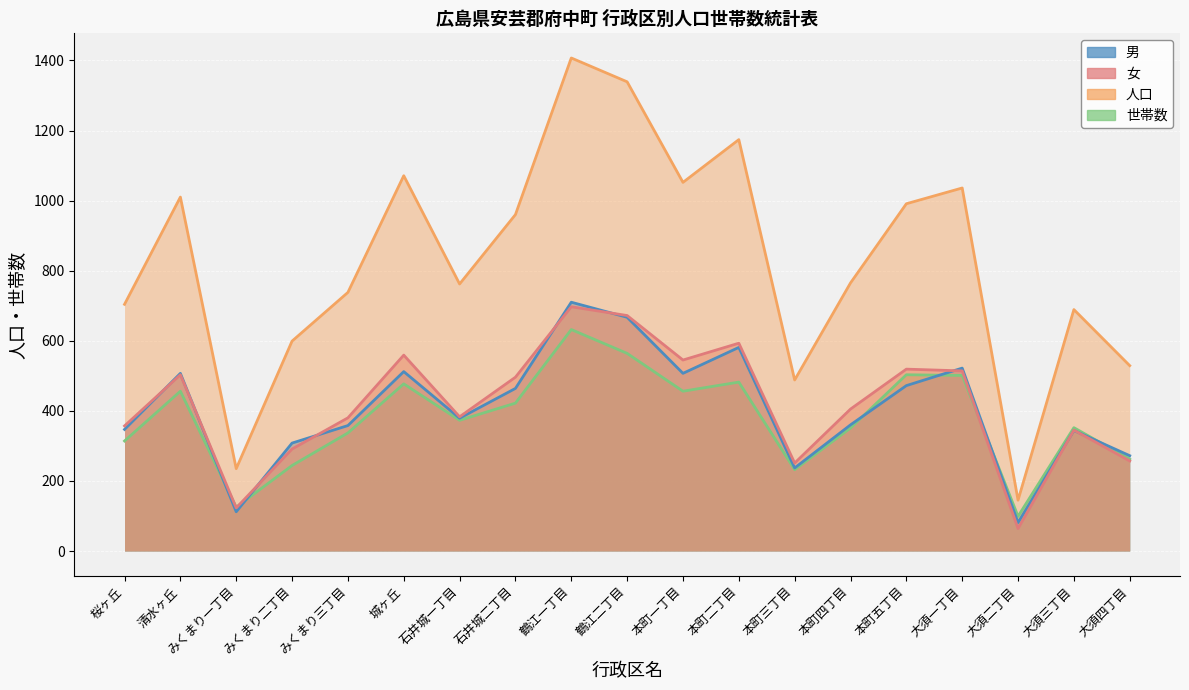

What is the label of the 11th point from the left?

本町一丁目